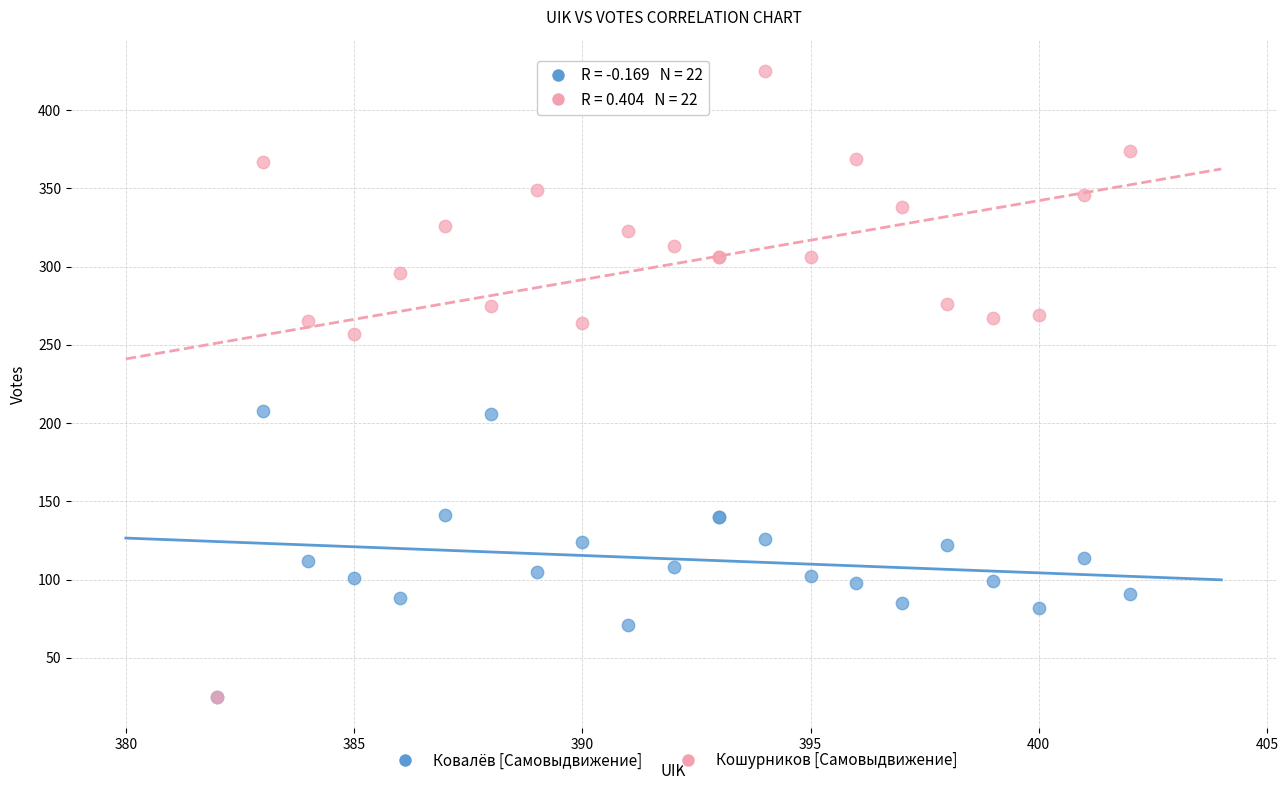

What are all the series names shown in the legend?

Ковалёв [Самовыдвижение], Кошурников [Самовыдвижение]